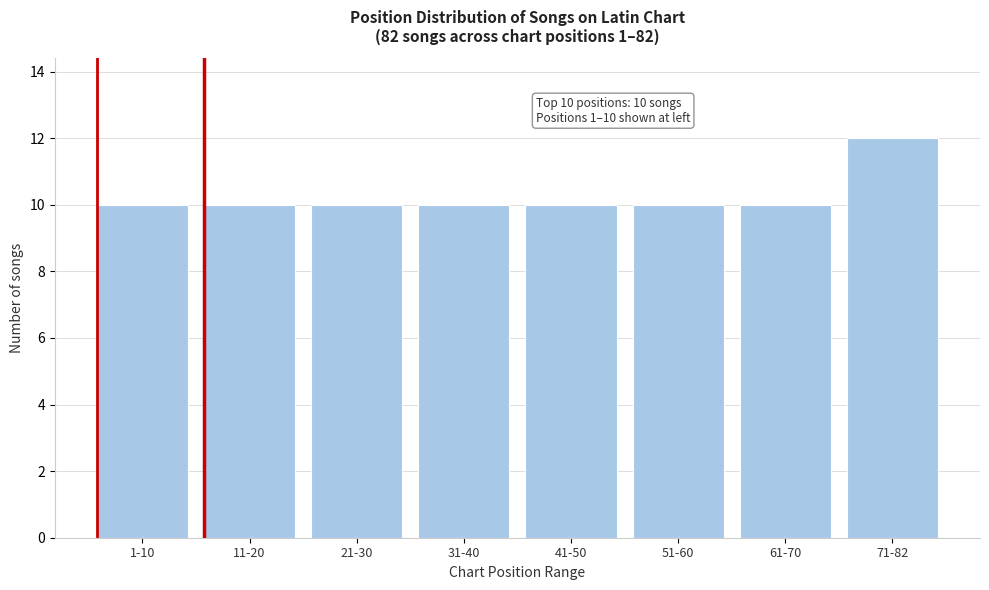

Reading left to right, transcribe all the data shown in this chart.

10	10	10	10	10	10	10	12